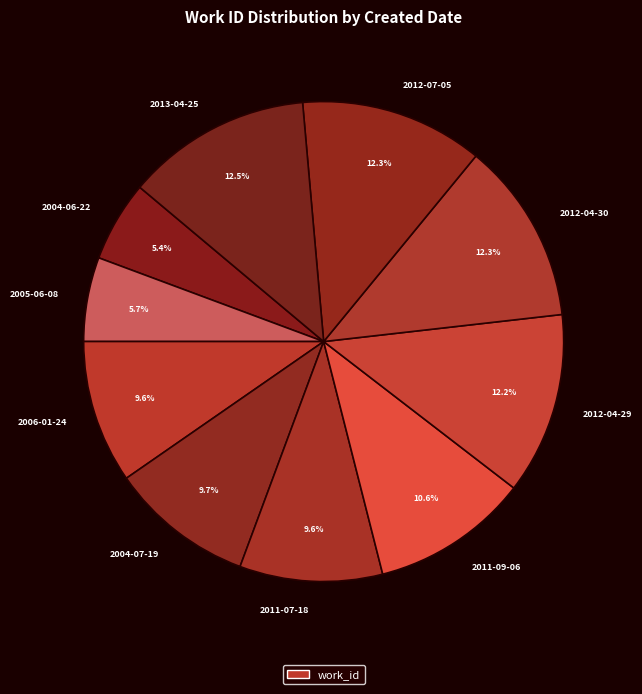

Between 2013-04-25 and 2004-06-22, which is larger?

2013-04-25